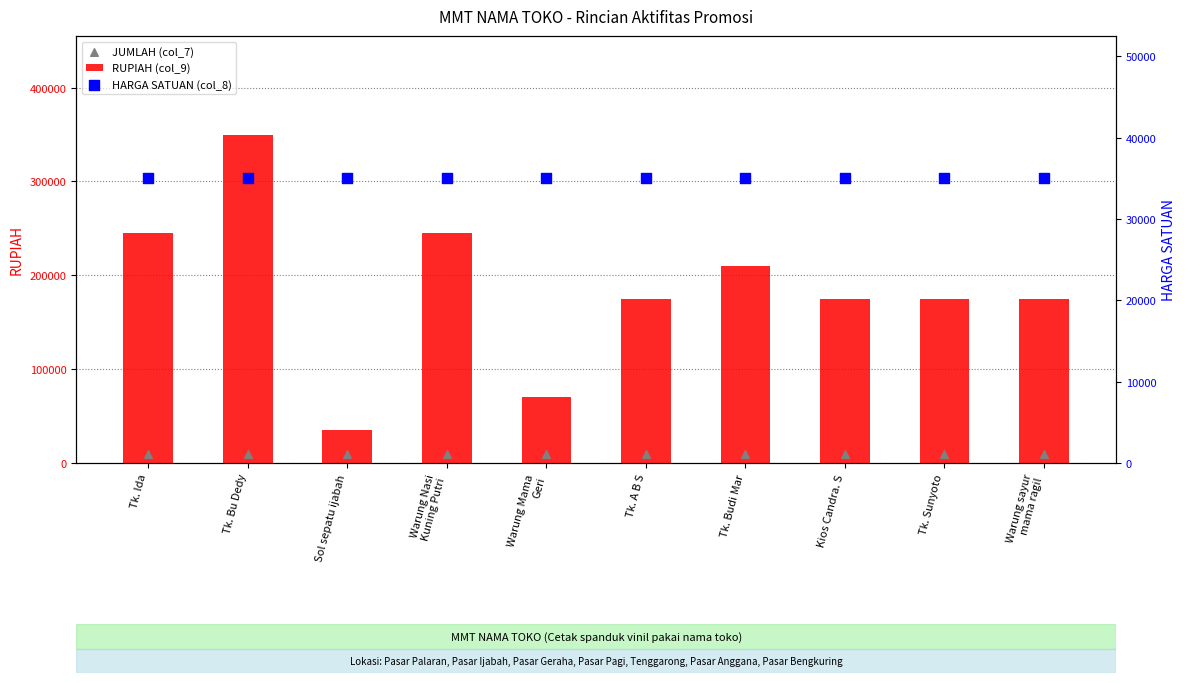

At how many categories does at least one series exceed 138056?

8